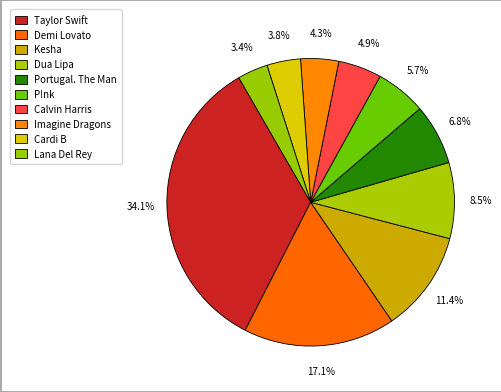

The Portugal. The Man slice represents 1% of the pie. True or false?

False